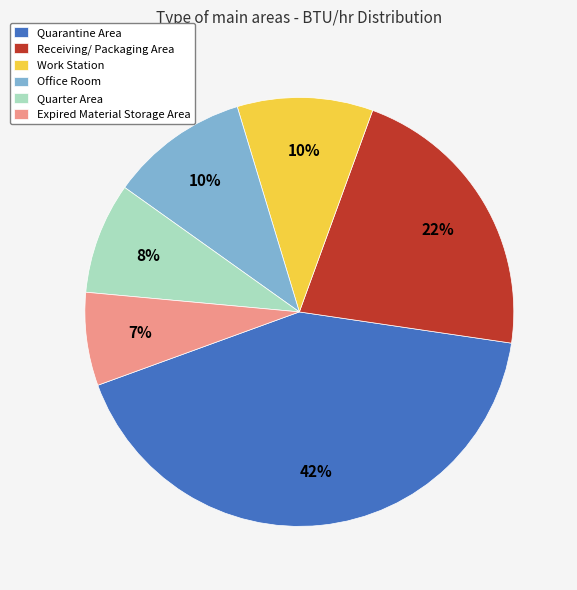

The Expired Material Storage Area slice represents 20% of the pie. True or false?

False